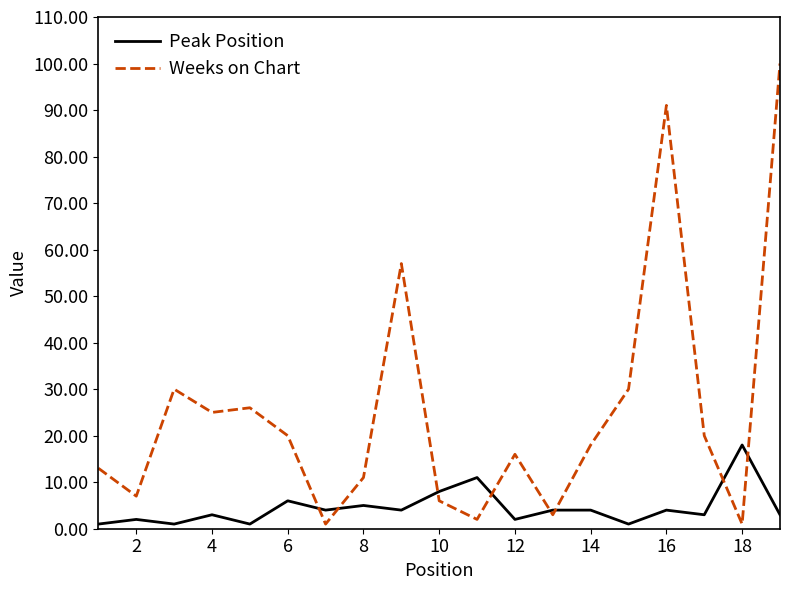

Which series has the largest range (max minus min)?

Weeks on Chart